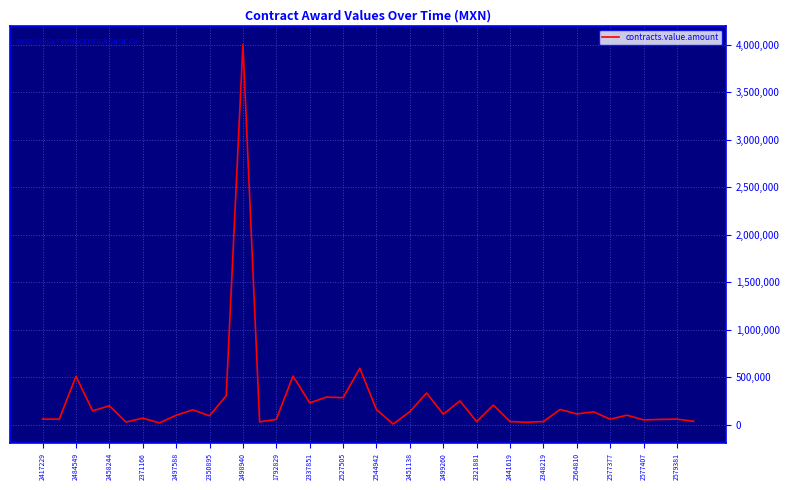

What is the difference between the maximum and minimum values?

3995639.2